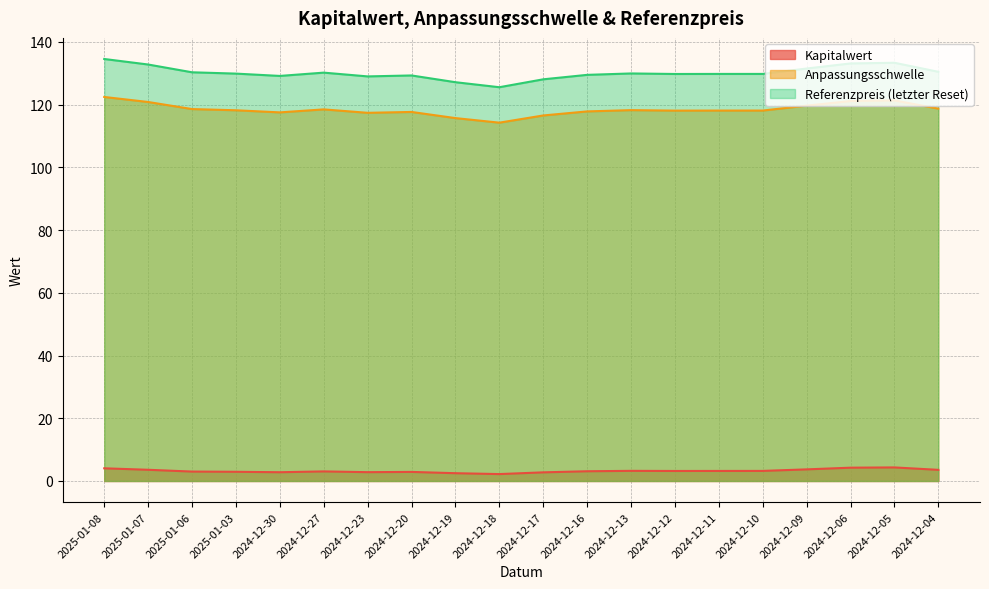

The Anpassungsschwelle series shows 118.1 at 2024-12-10. True or false?

True